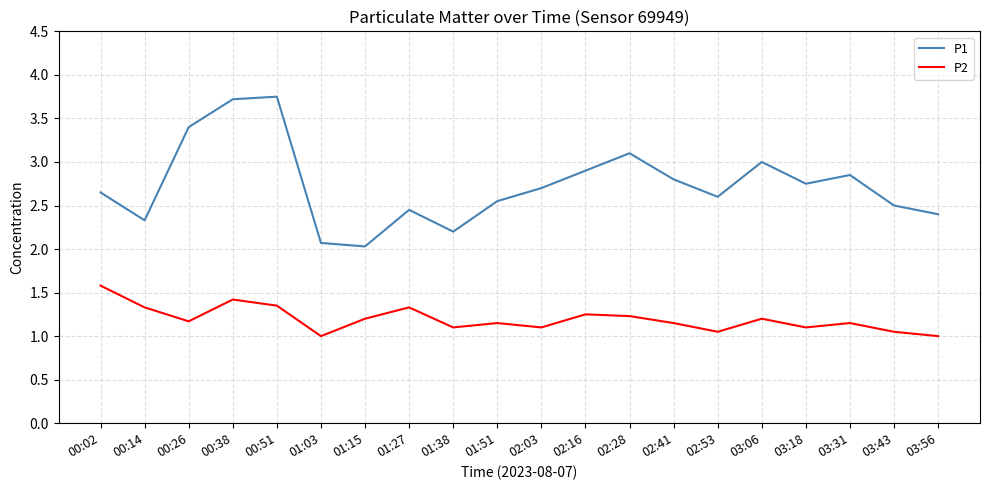

What is the total value across all series at 02:28?

4.3